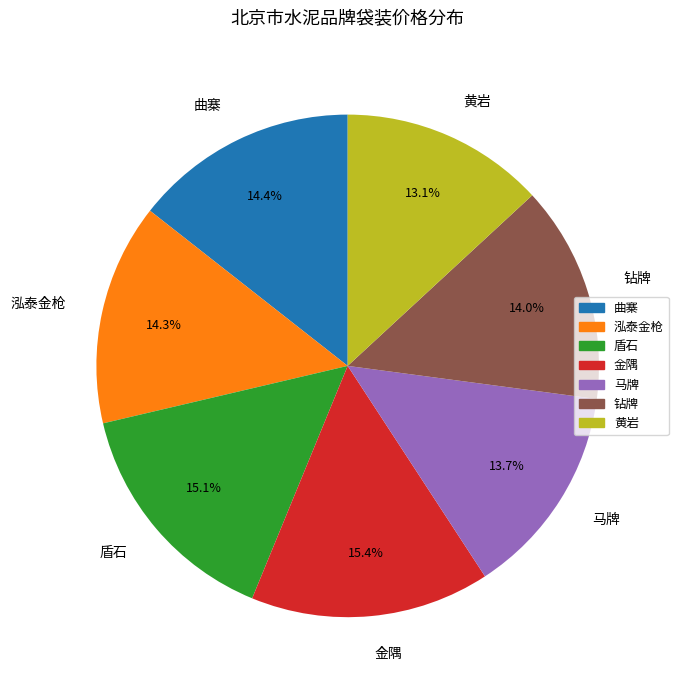

What is the smallest slice in the pie chart?

黄岩